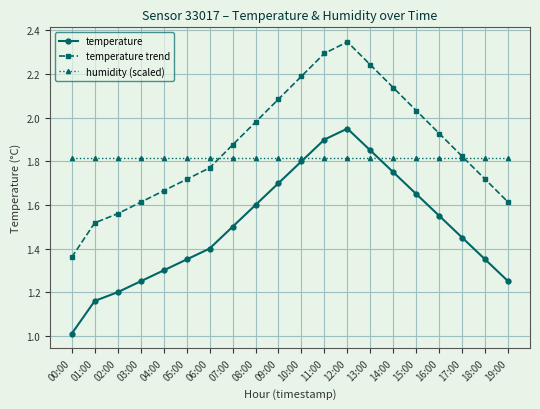

Which series changed the most between 08:00 and 10:00?

temperature trend